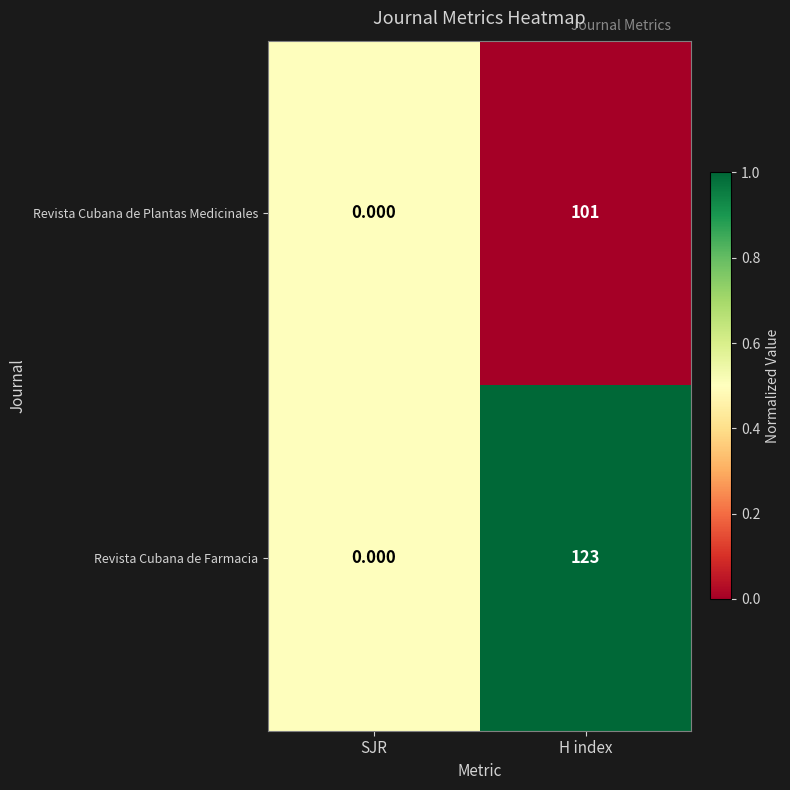

Where is Revista Cubana de Plantas Medicinales nearest to the value 50?

SJR